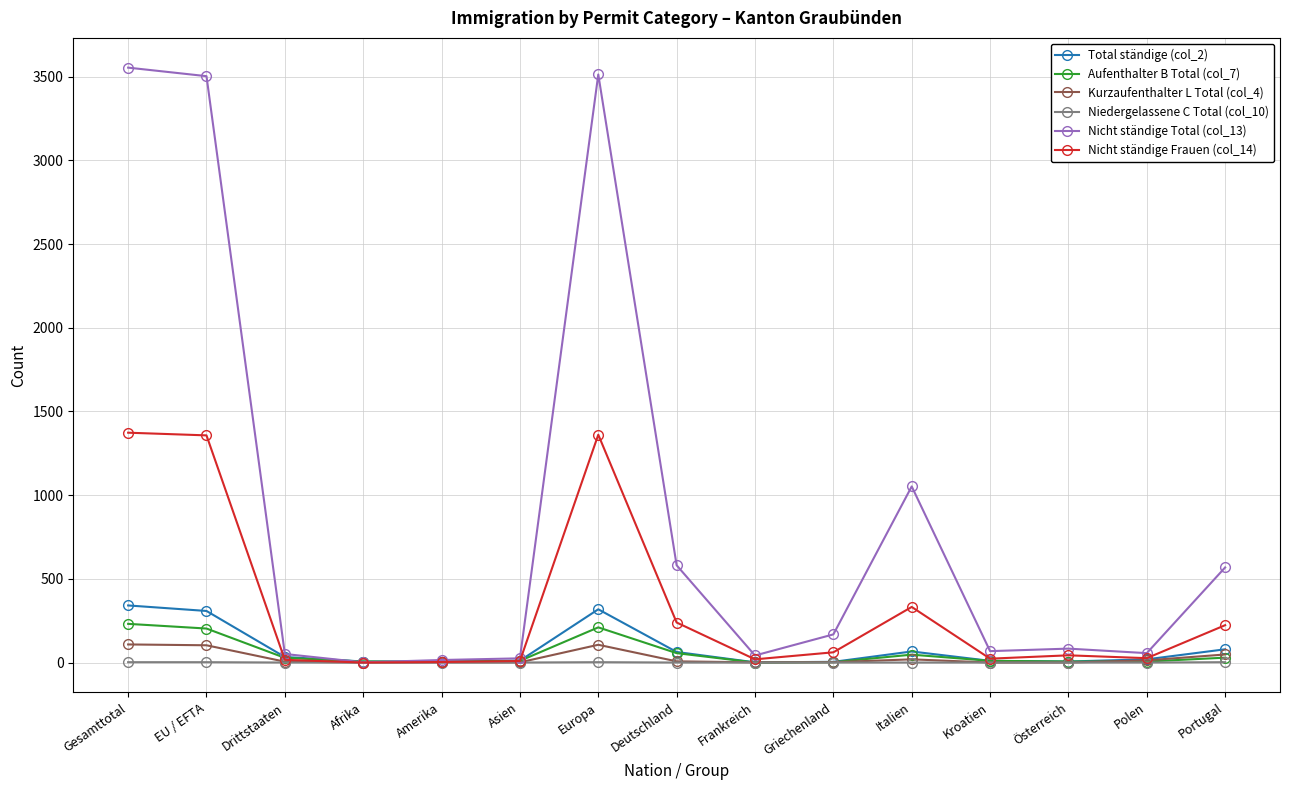

What is the difference between the maximum and minimum values in the Niedergelassene C Total (col_10) series?

2